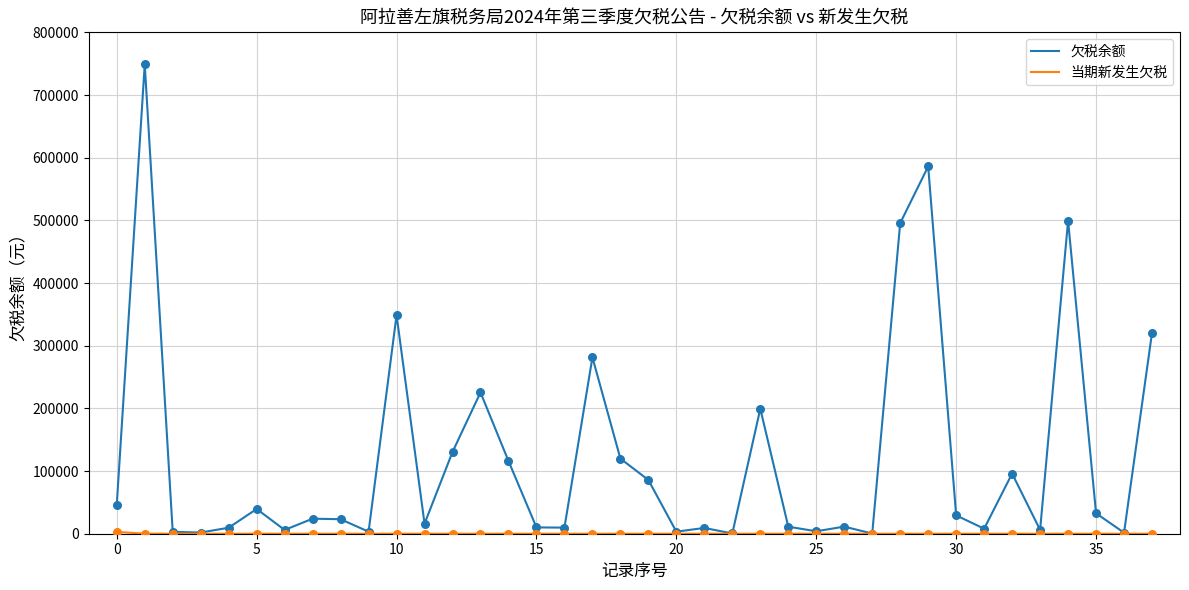

Which series has the widest spread of values?

欠税余额